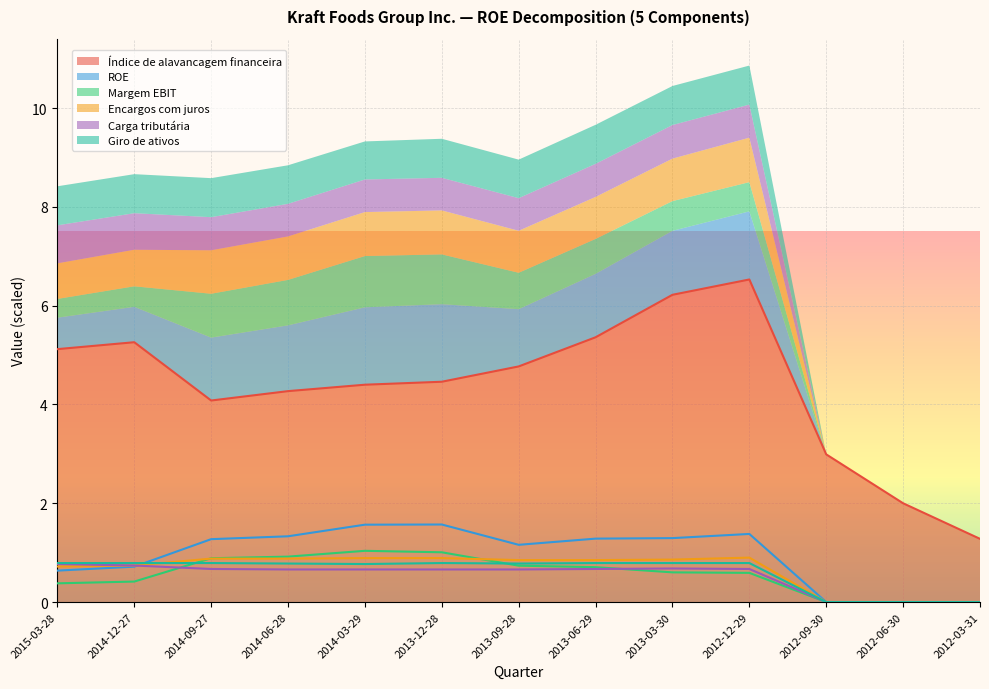

True or false: Giro de ativos has a value of 0.8 at 2014-03-29.

True